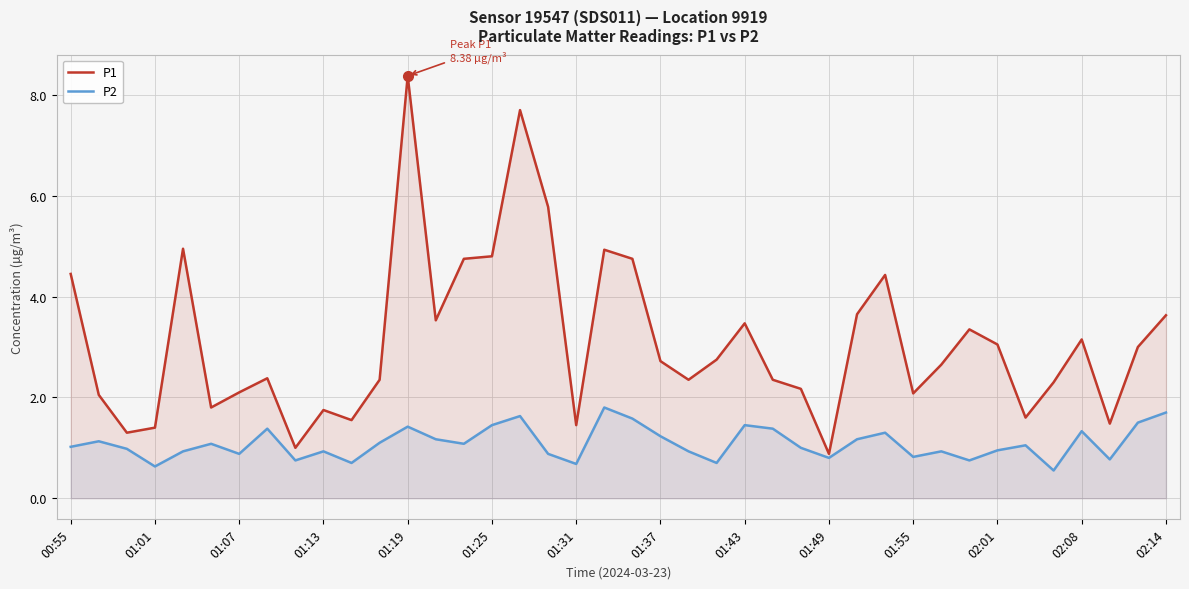

In P1, how many points are higher than both neighbors (excluding endpoints)?

10